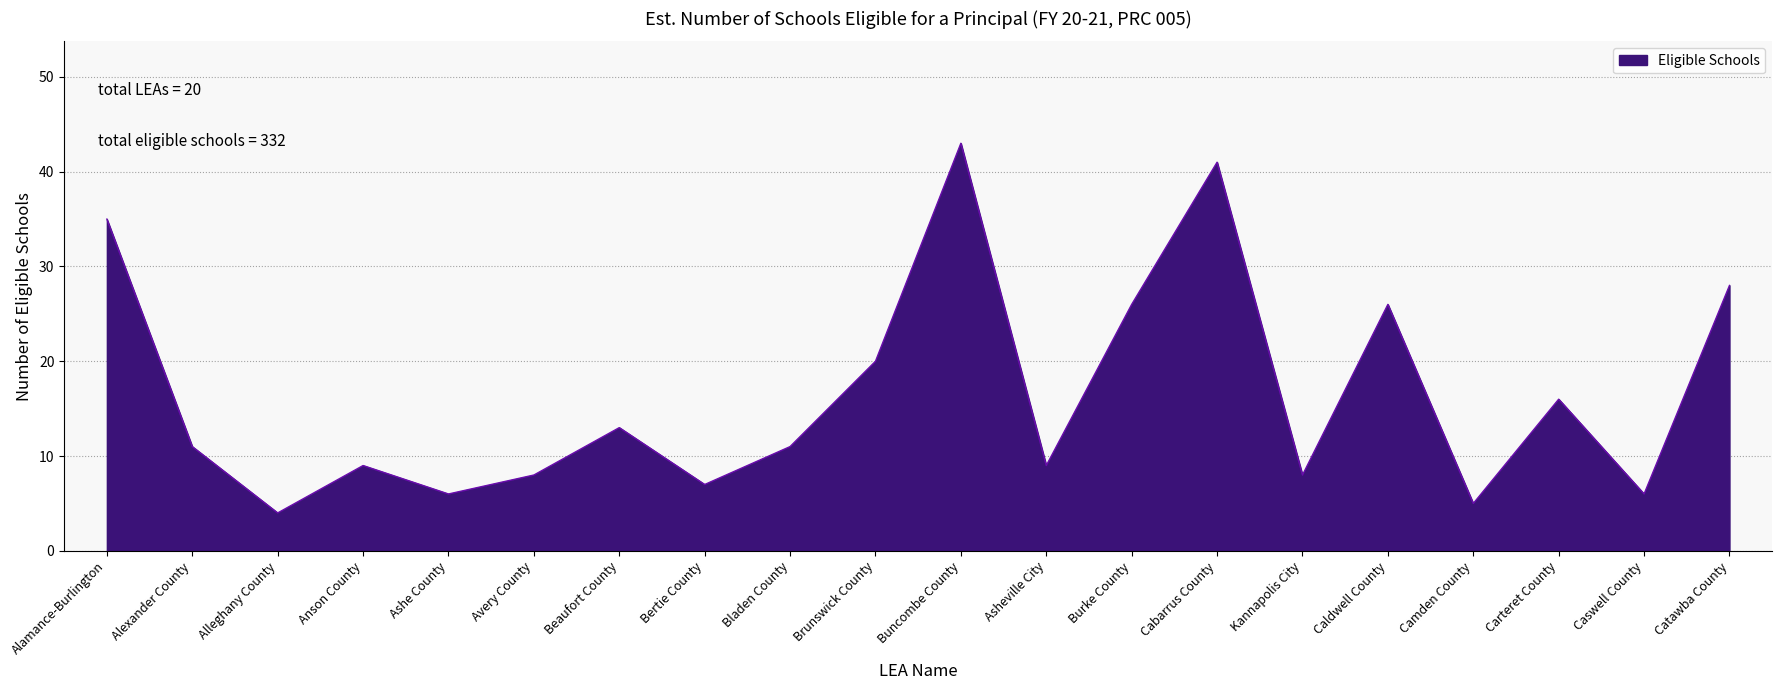

What position from the right is Buncombe County?

10